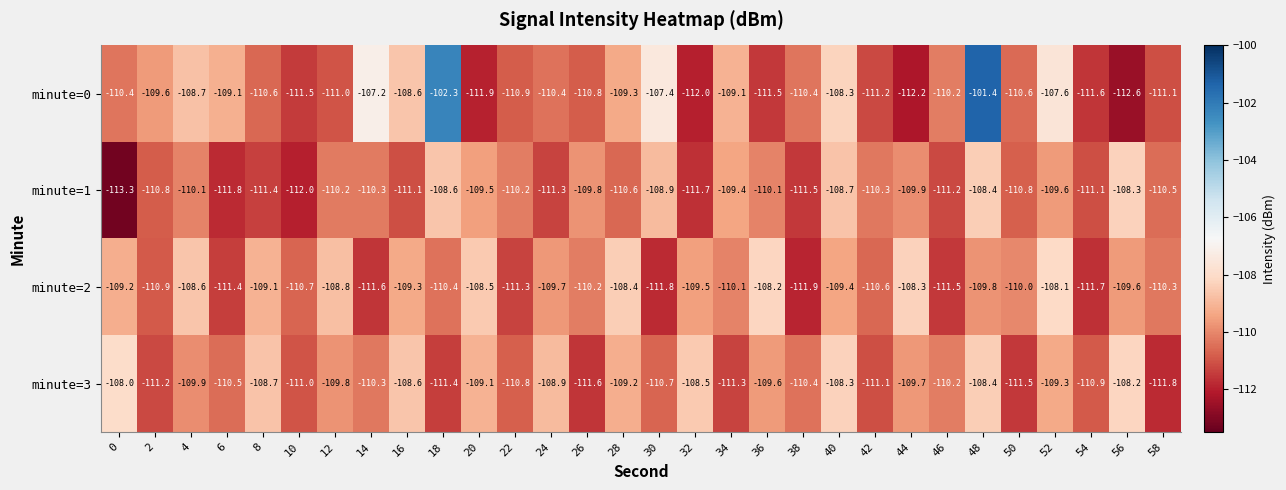

Is it true that minute=3 equals -196.7 at 50?

False